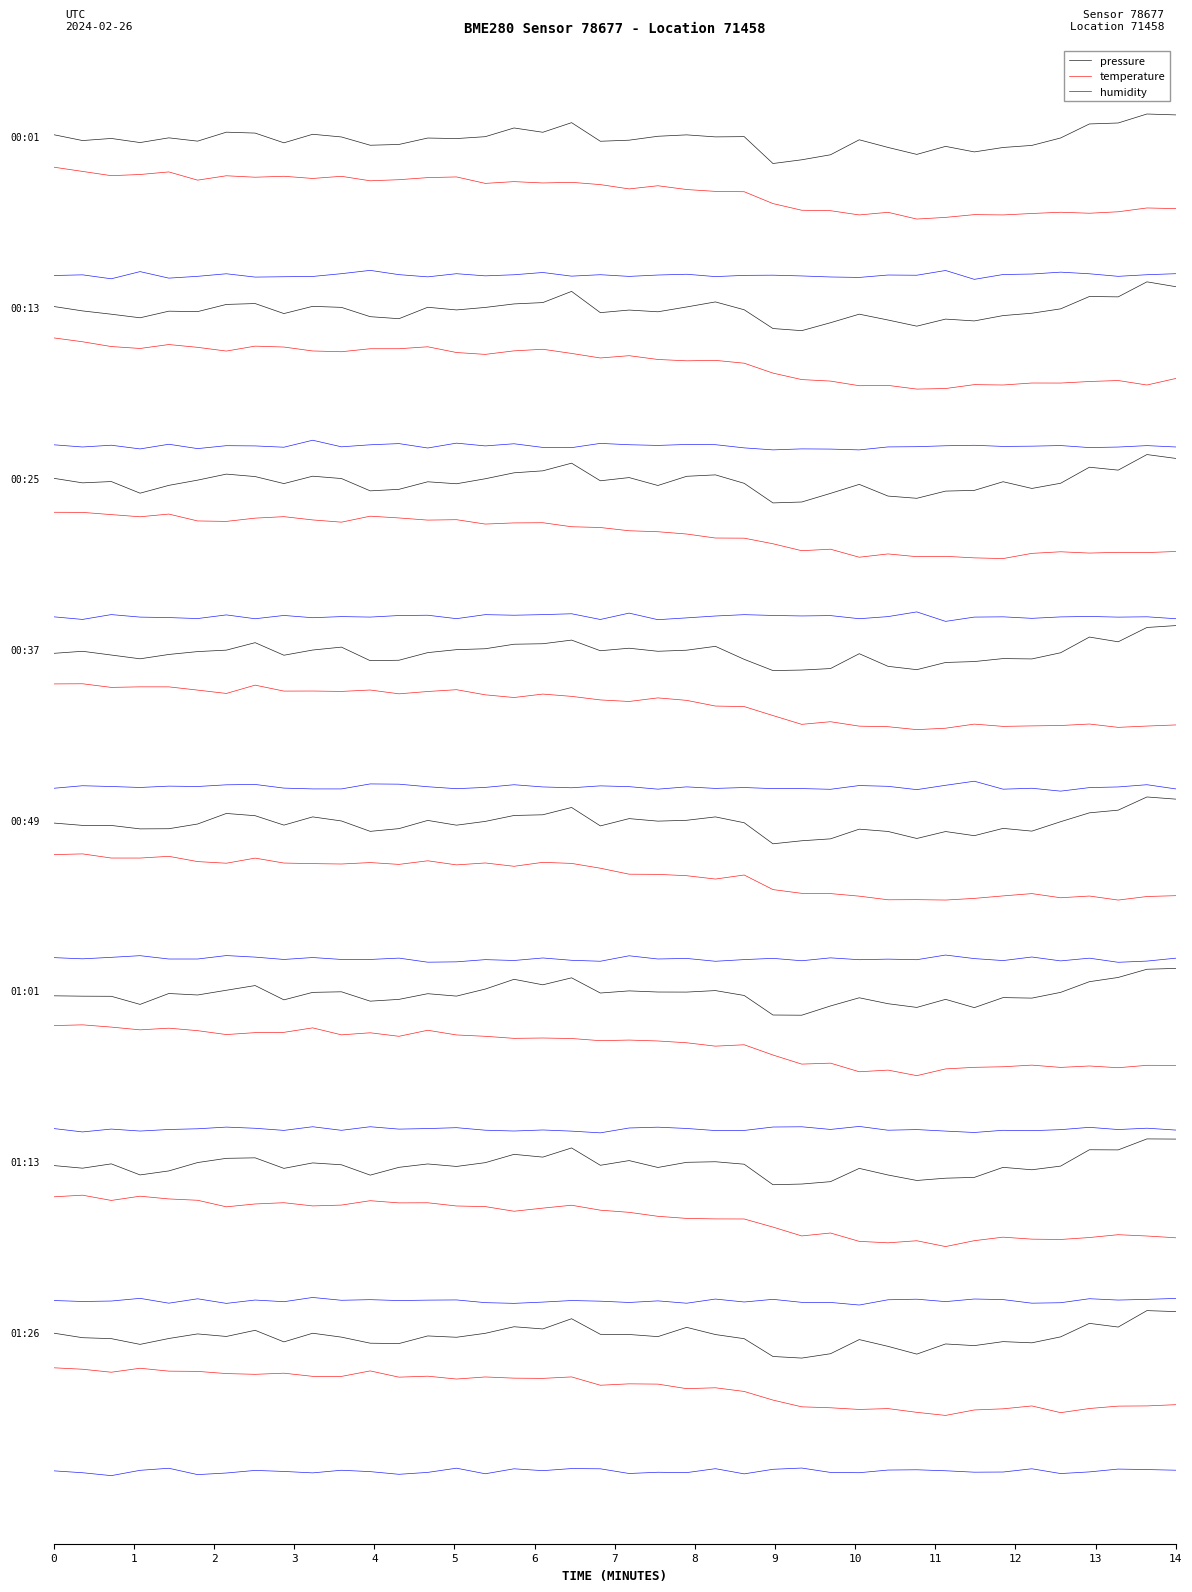

True or false: pressure and temperature cross at least once.

False